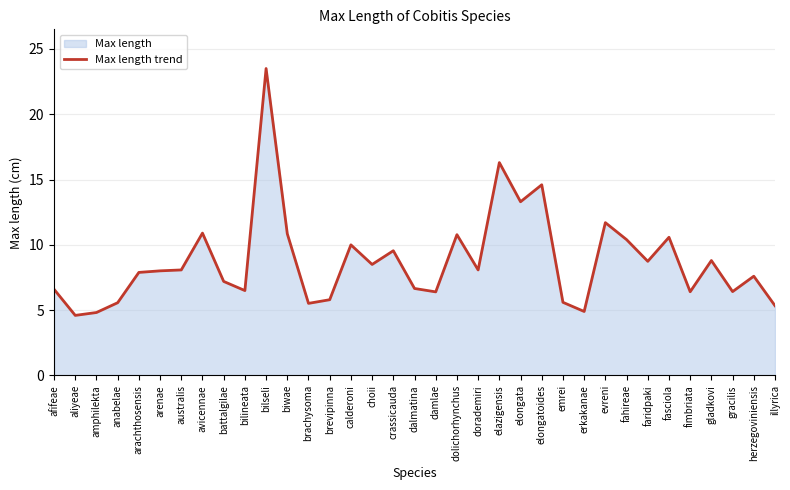

The value at amphilekta is 4.8. True or false?

True